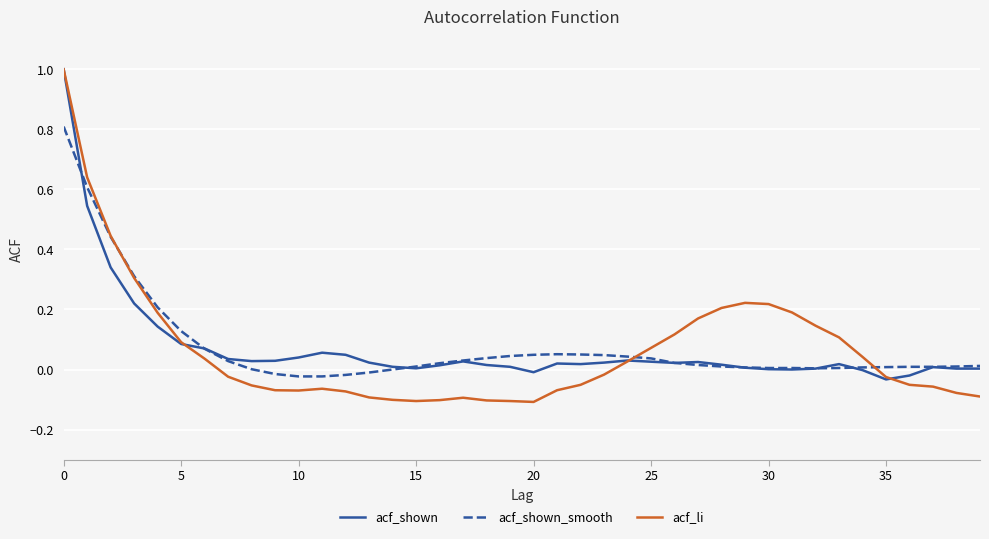

Which series has the widest spread of values?

acf_li